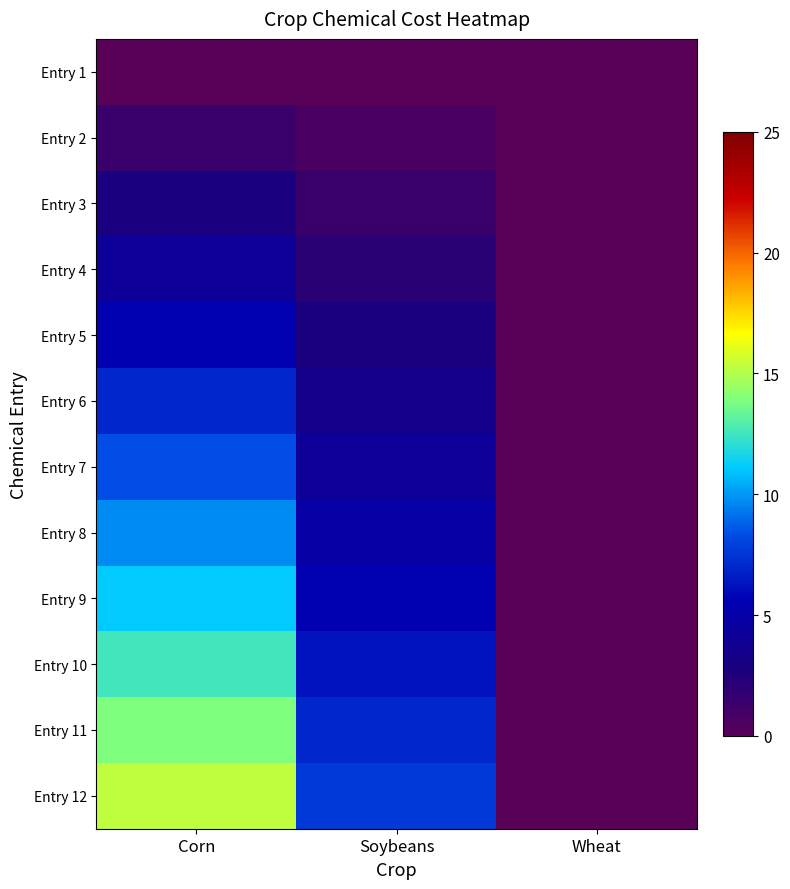

List the series in order of their peak value, highest first.

Entry 12, Entry 11, Entry 10, Entry 9, Entry 8, Entry 7, Entry 6, Entry 5, Entry 4, Entry 3, Entry 2, Entry 1